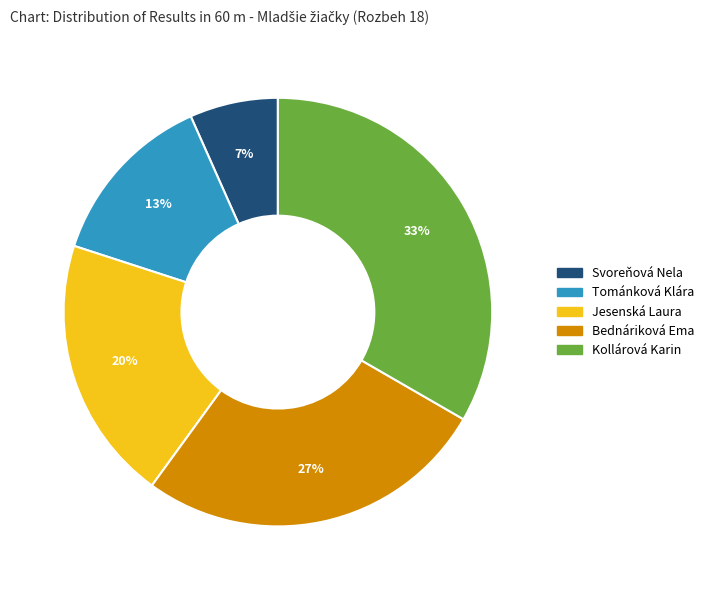

To the nearest percent, what portion does Kollárová Karin represent?

33%